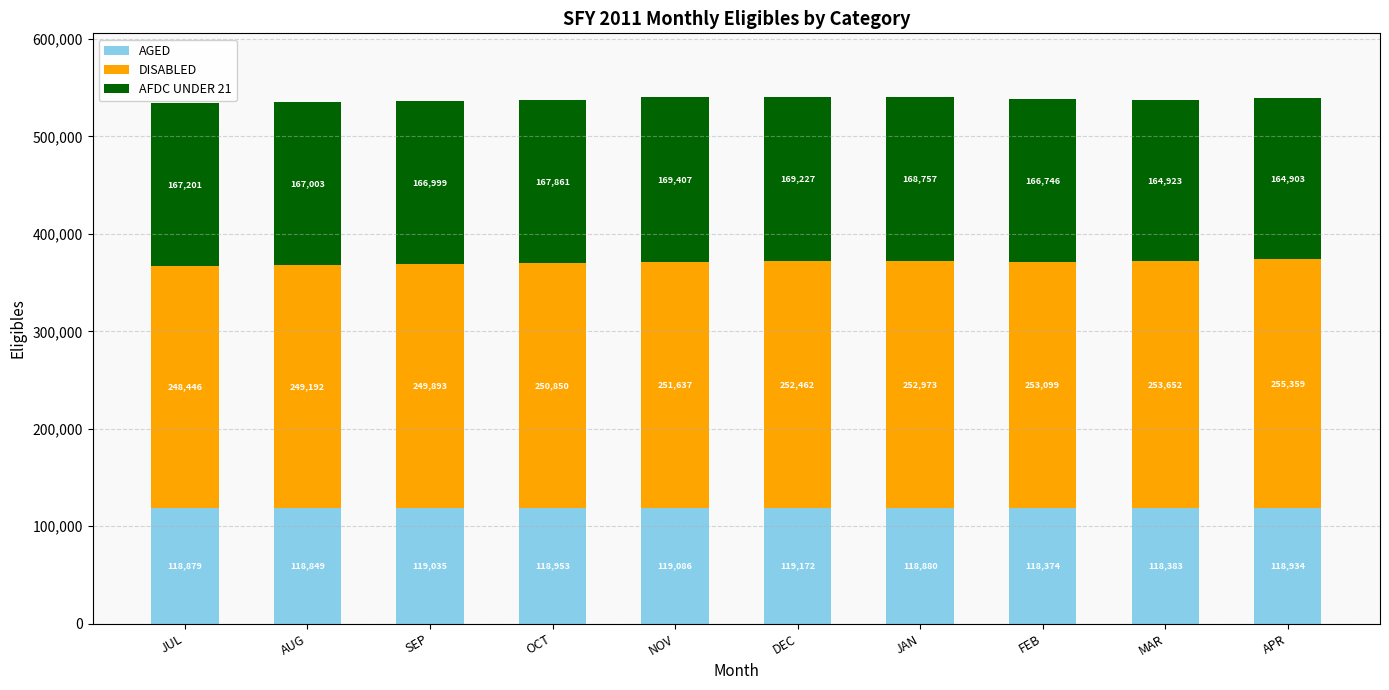

List the labels in order of AGED value, largest first.

DEC, NOV, SEP, OCT, APR, JAN, JUL, AUG, MAR, FEB